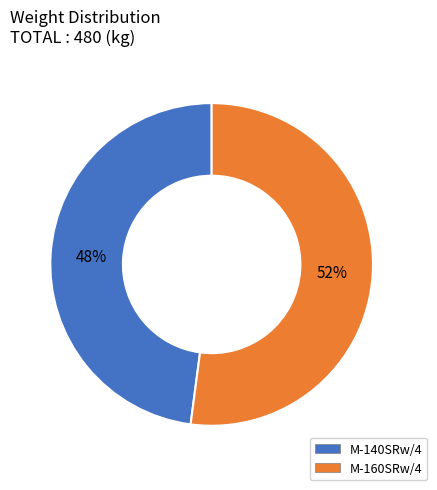

Is it true that M-160SRw/4 is 63% of the pie?

False